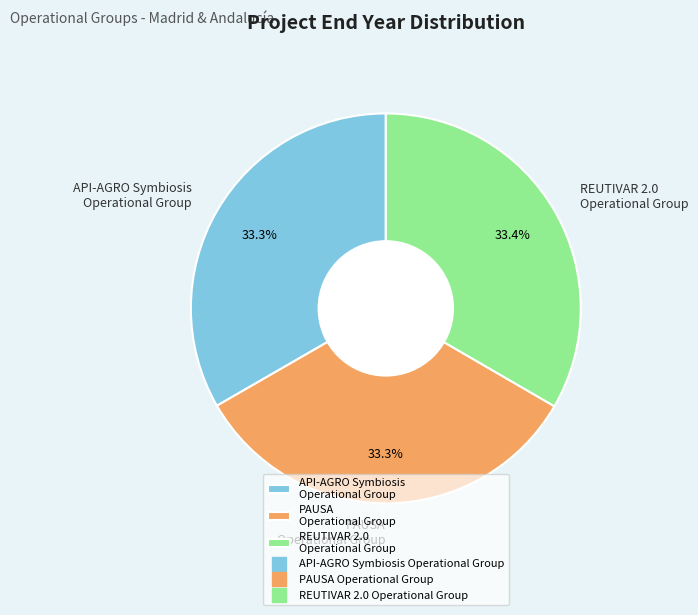

Is there a majority slice in this chart?

No